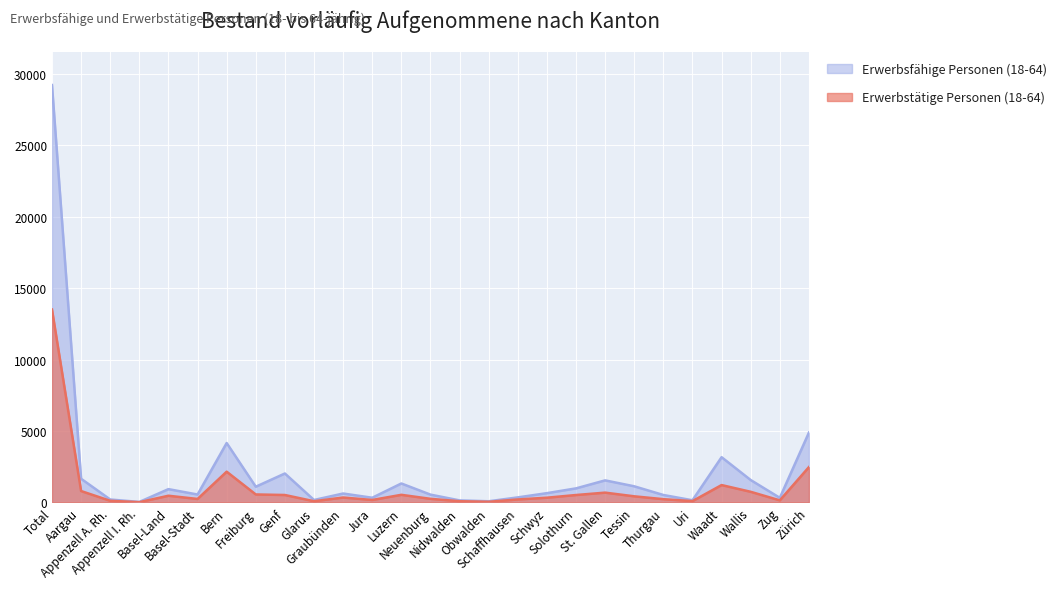

What is the sum of the Erwerbstätige Personen (18-64) values at Schaffhausen and Schwyz?

543